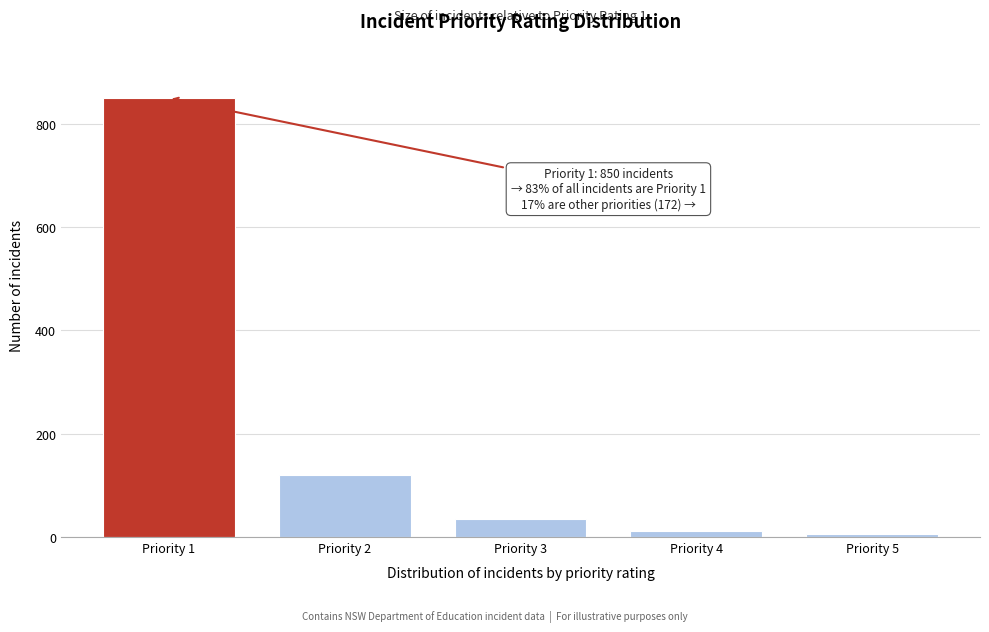

Reading left to right, extract all data points from this chart.

Priority 1=850	Priority 2=120	Priority 3=35	Priority 4=12	Priority 5=5